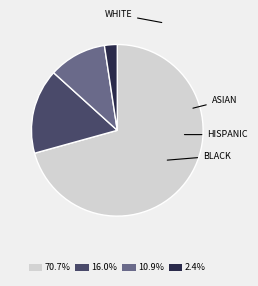

What is the ratio of the value at 10.9% to the value at 16.0%?

0.7